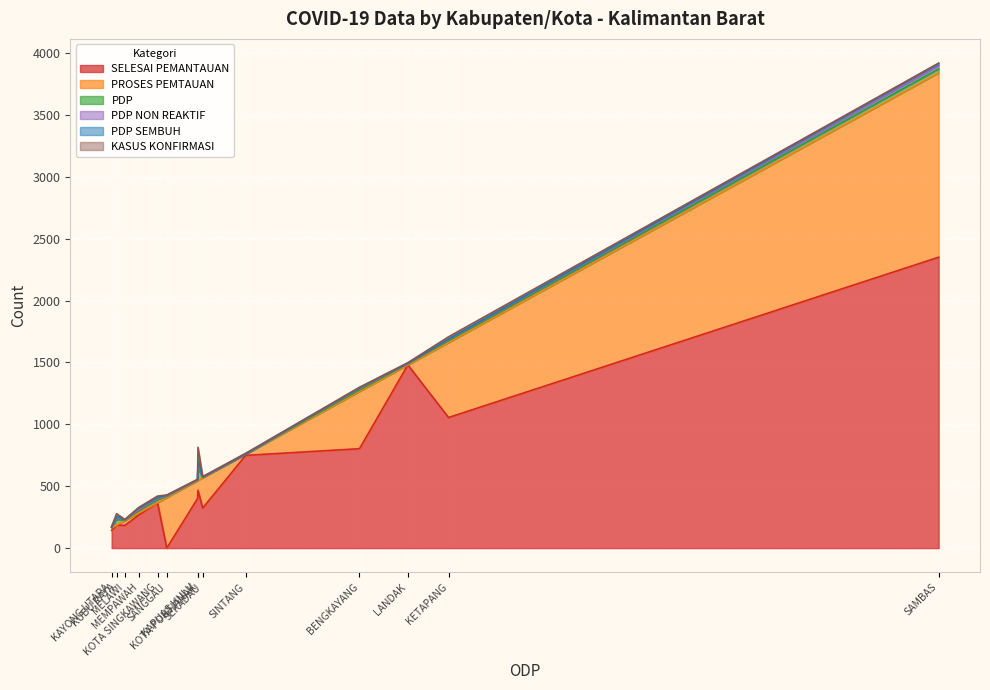

Between KAPUAS HULU and KUBU RAYA, which is larger?

KAPUAS HULU